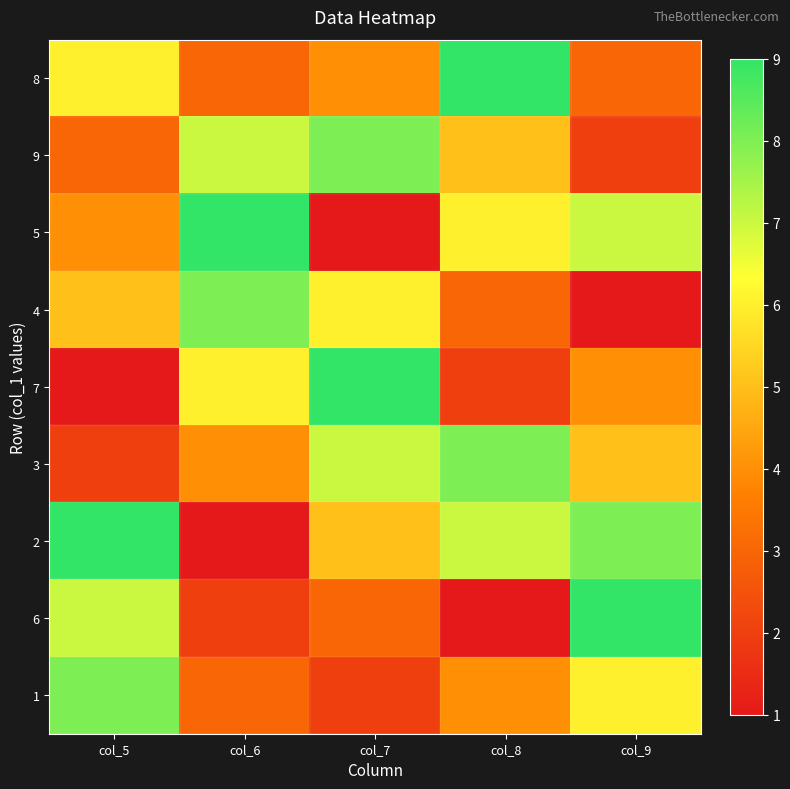

At which category is the sum across all series the highest?

col_5